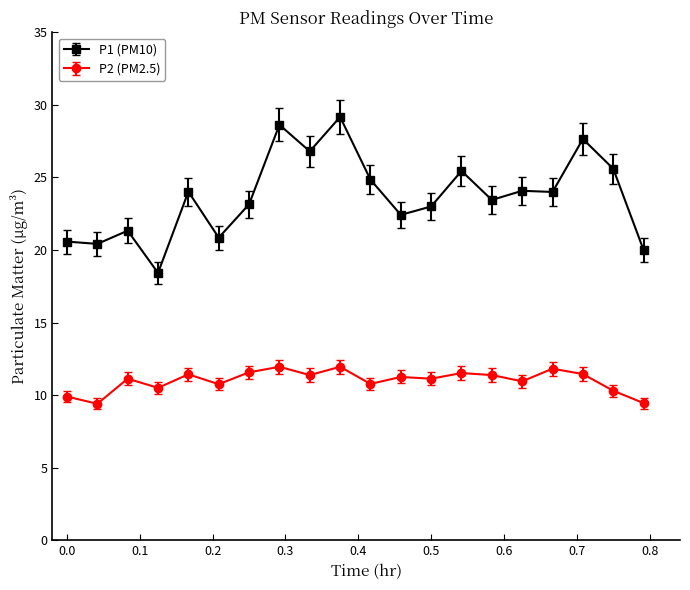

How many lines are shown in the chart?

2